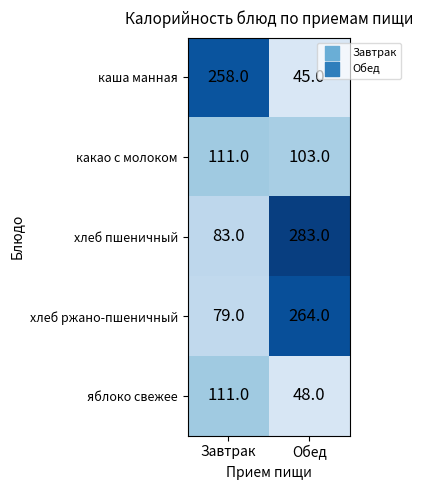

How many categories are shown in the chart?

2